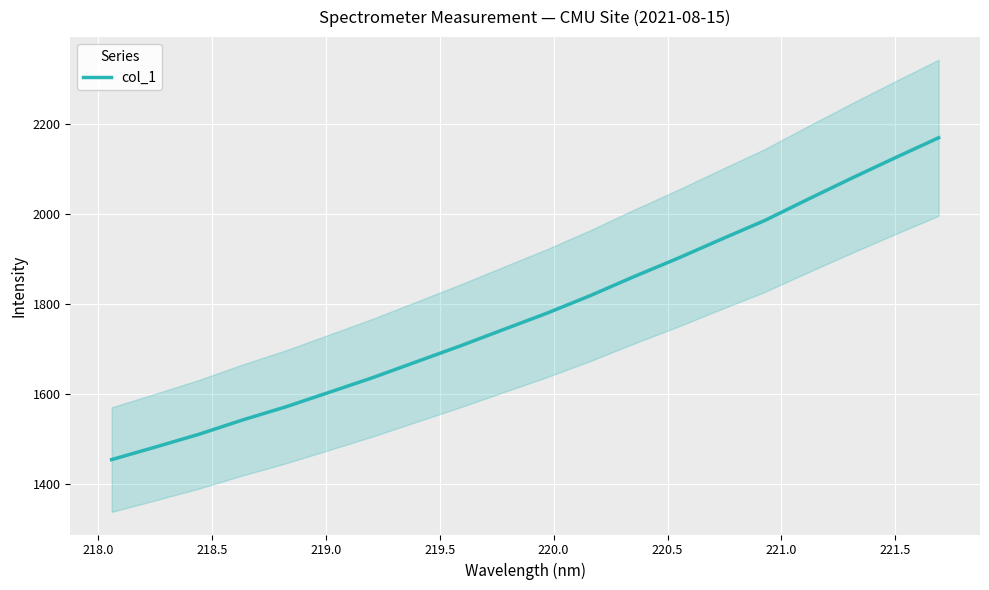

What is the value of the 15th point from the left?

1943.2